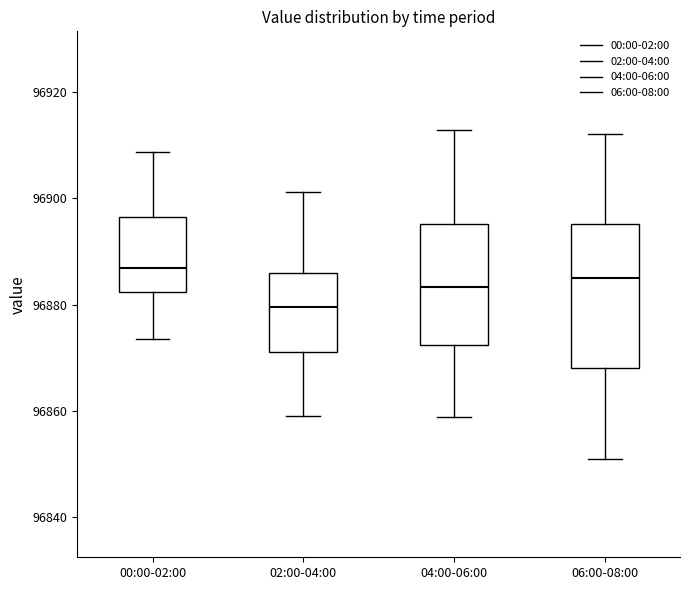

Comparing the boxes themselves (not the whiskers), which one is the tallest?

06:00-08:00